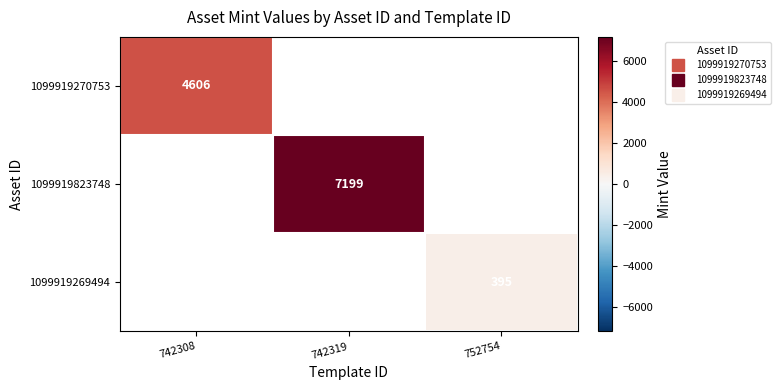

What is the minimum value shown in the chart?

395.0